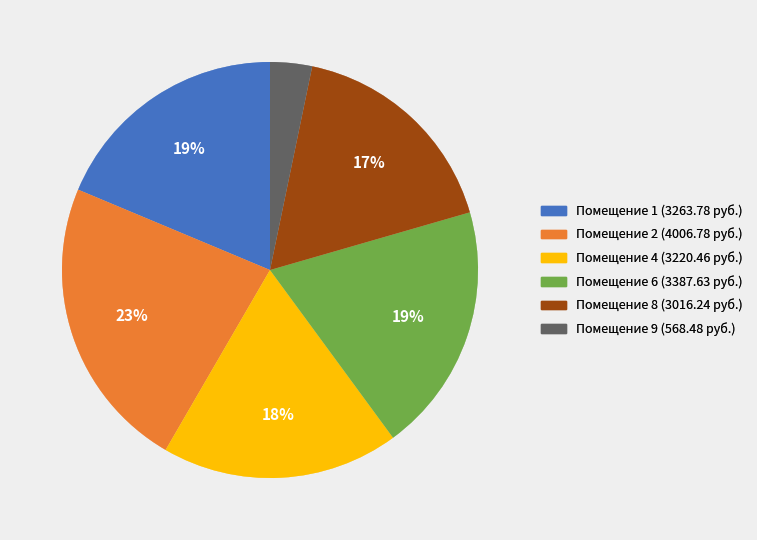

Does any single category account for the majority?

No